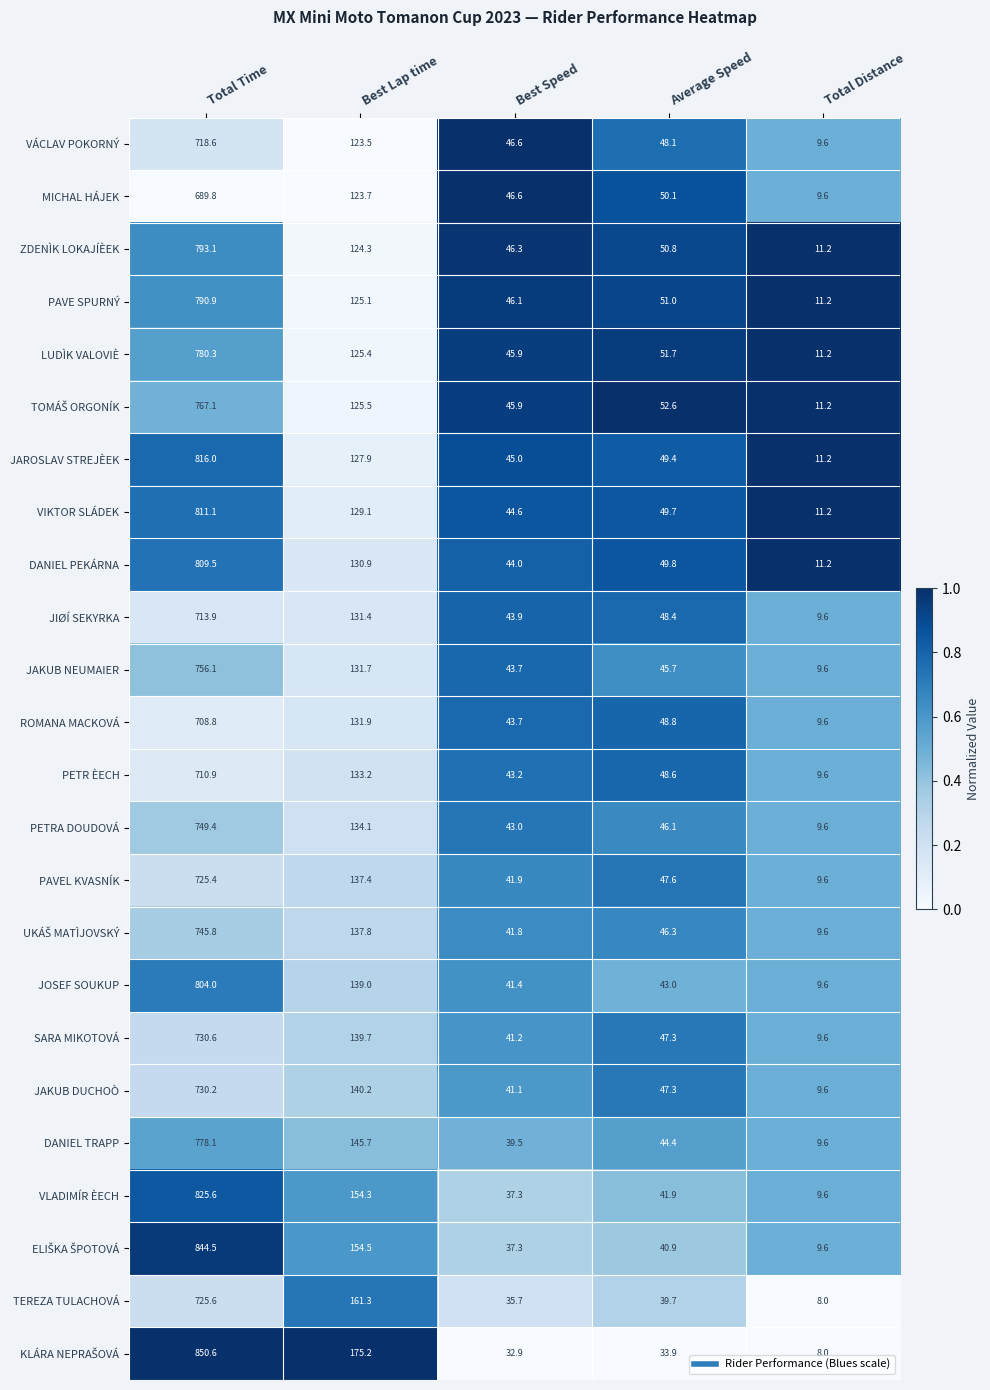

What is the average value of the ROMANA MACKOVÁ series?

188.6